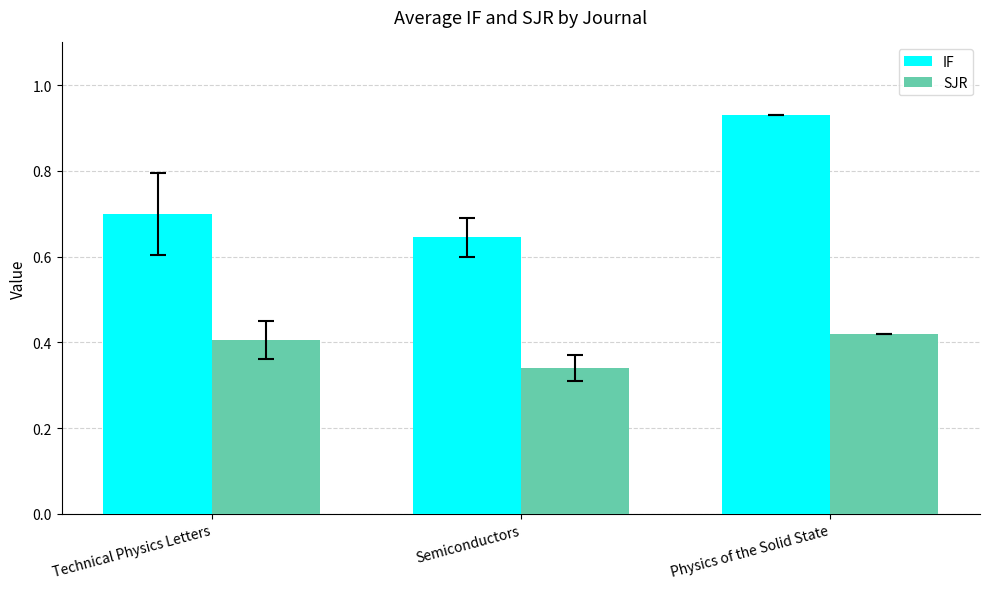

What is the difference between the maximum and minimum values in the SJR series?

0.1